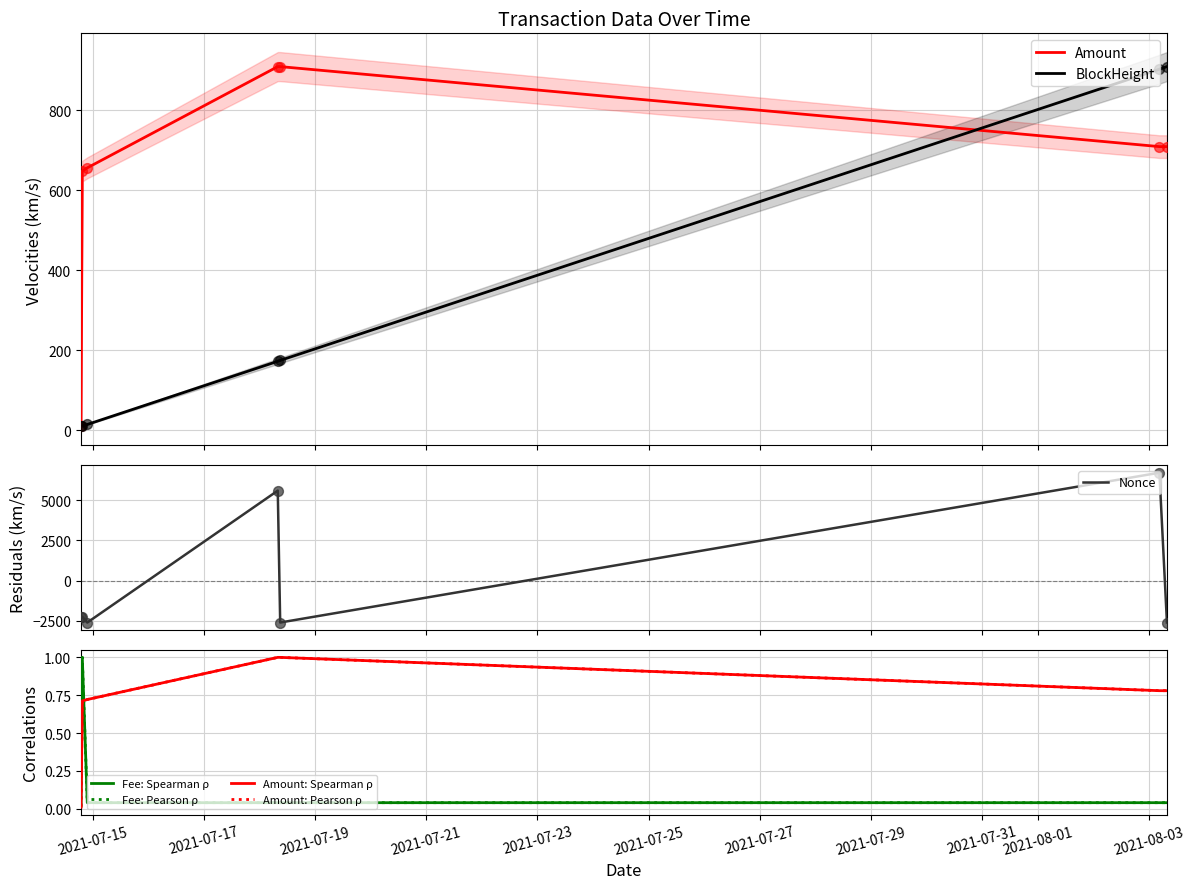

At which category is the sum across all series the highest?

2021-08-03 04:33:00